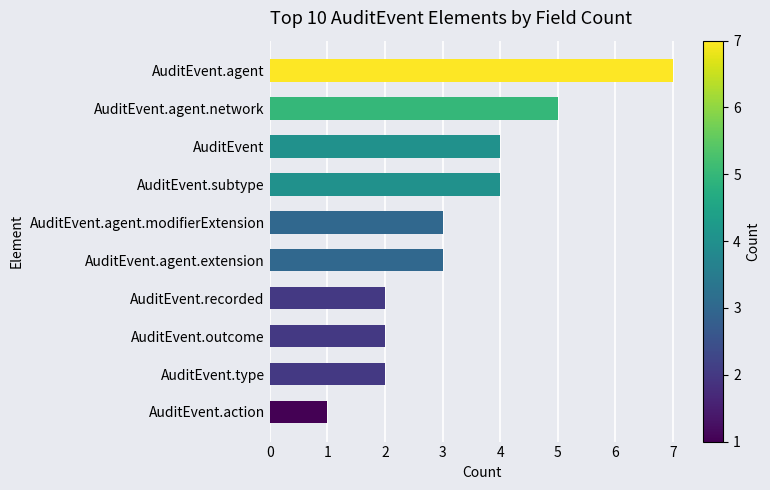

Which has a higher value, AuditEvent.type or AuditEvent.agent?

AuditEvent.agent